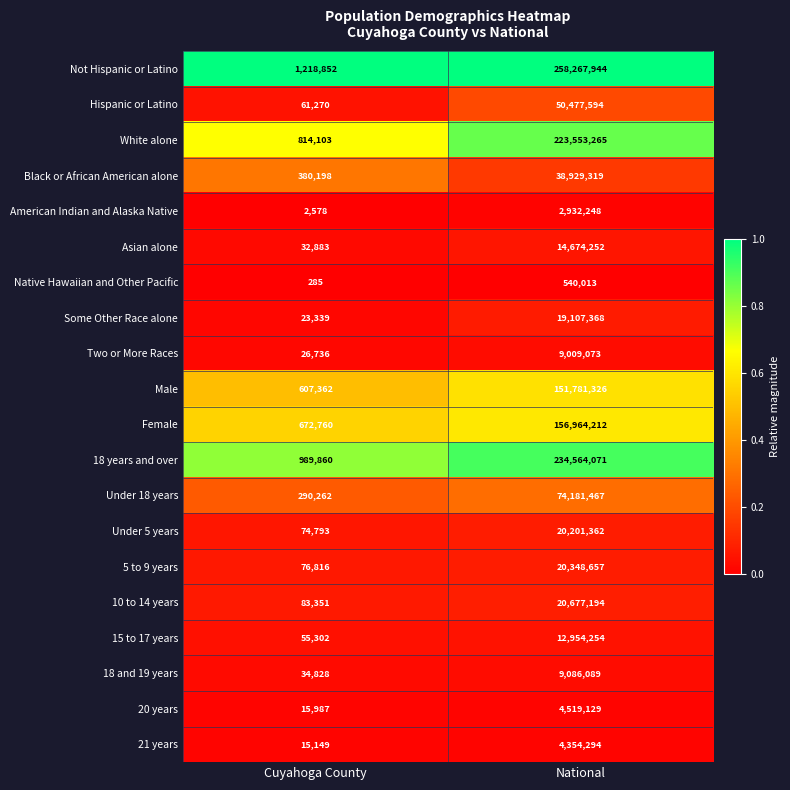

Which series has the widest spread of values?

Not Hispanic or Latino